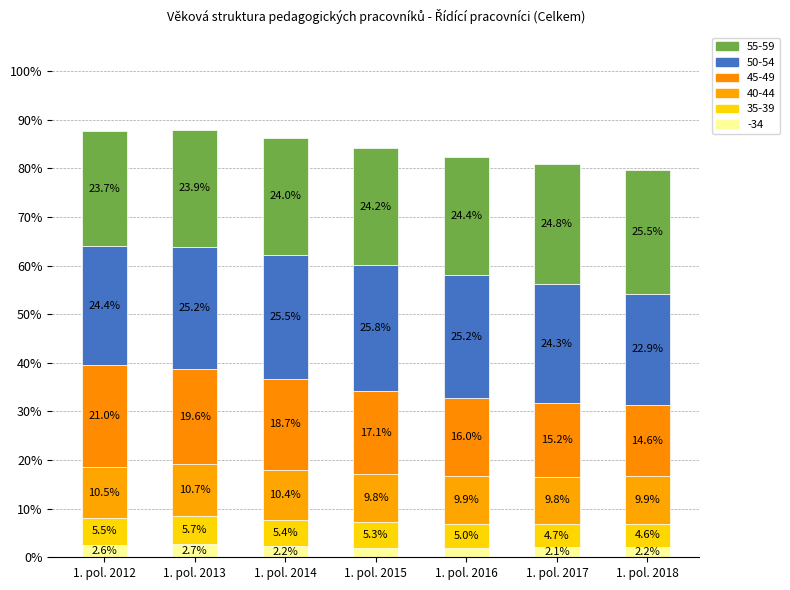

Rank the series by their maximum value, from lowest to highest.

-34, 35-39, 40-44, 45-49, 55-59, 50-54